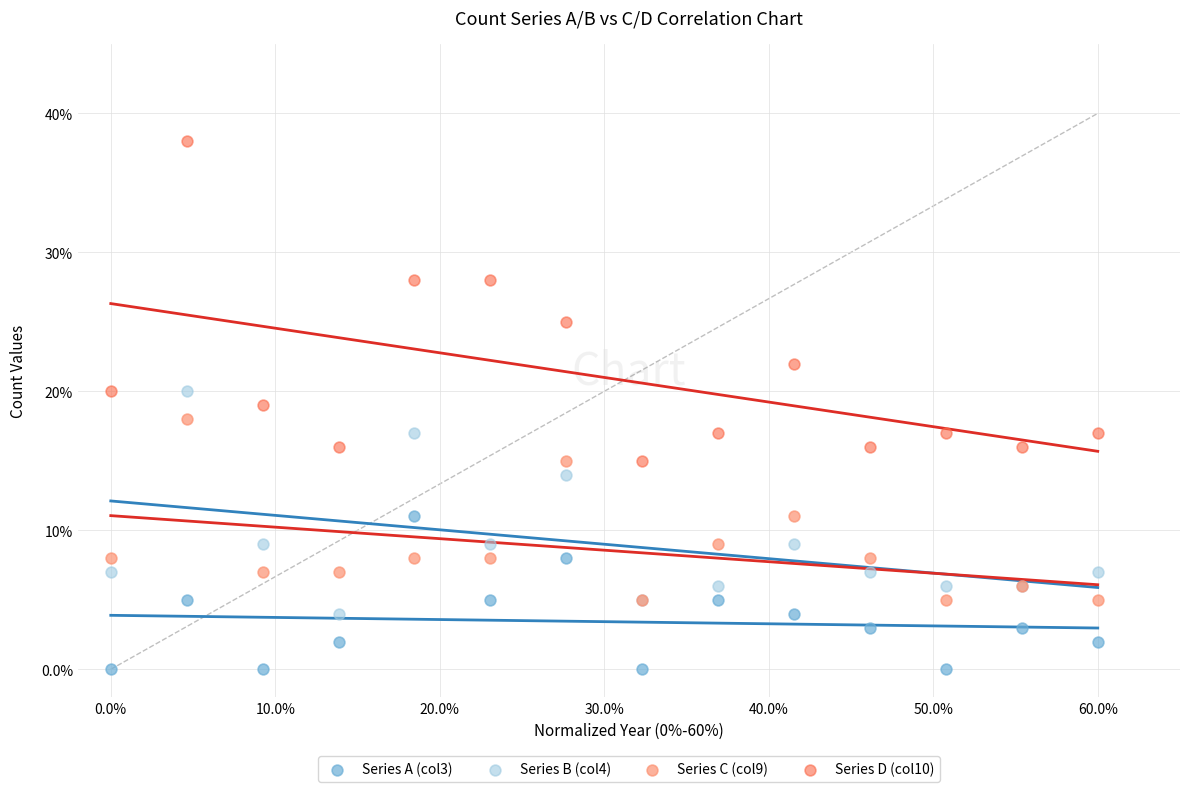

Which series reaches the minimum Y coordinate?

Series A (col3)